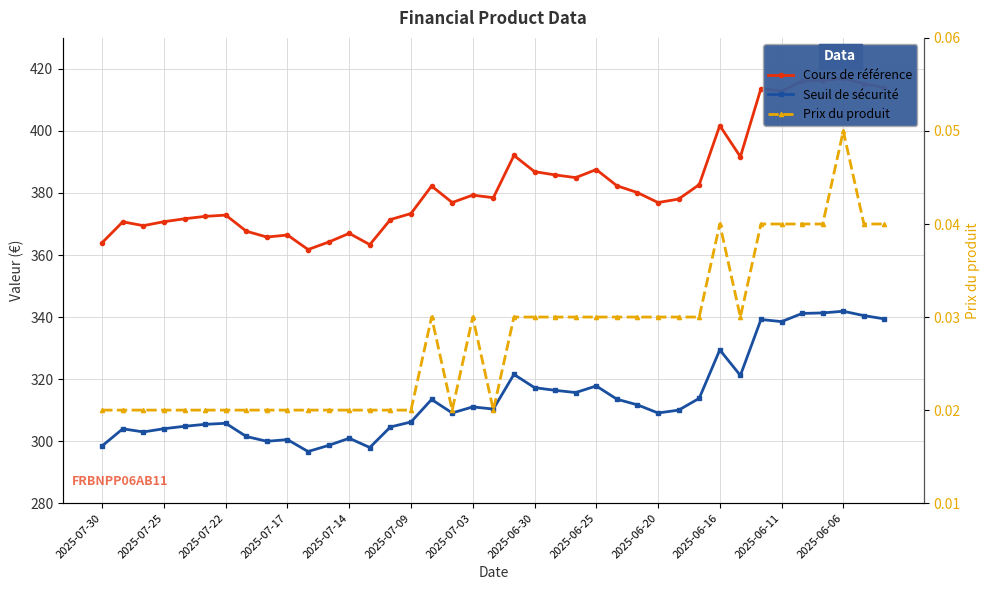

List the series in order of their peak value, highest first.

Cours de référence, Seuil de sécurité, Prix du produit